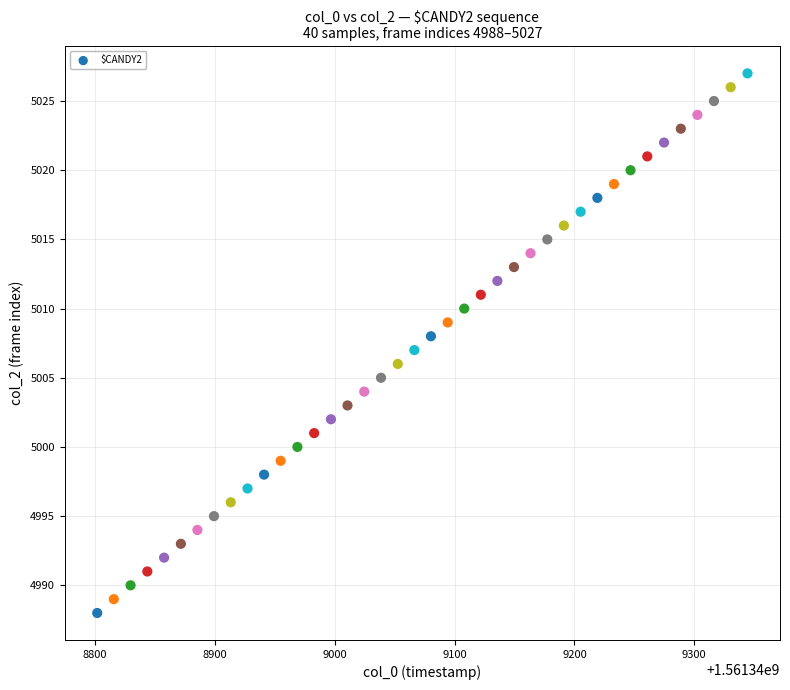

How many data points are displayed?

40